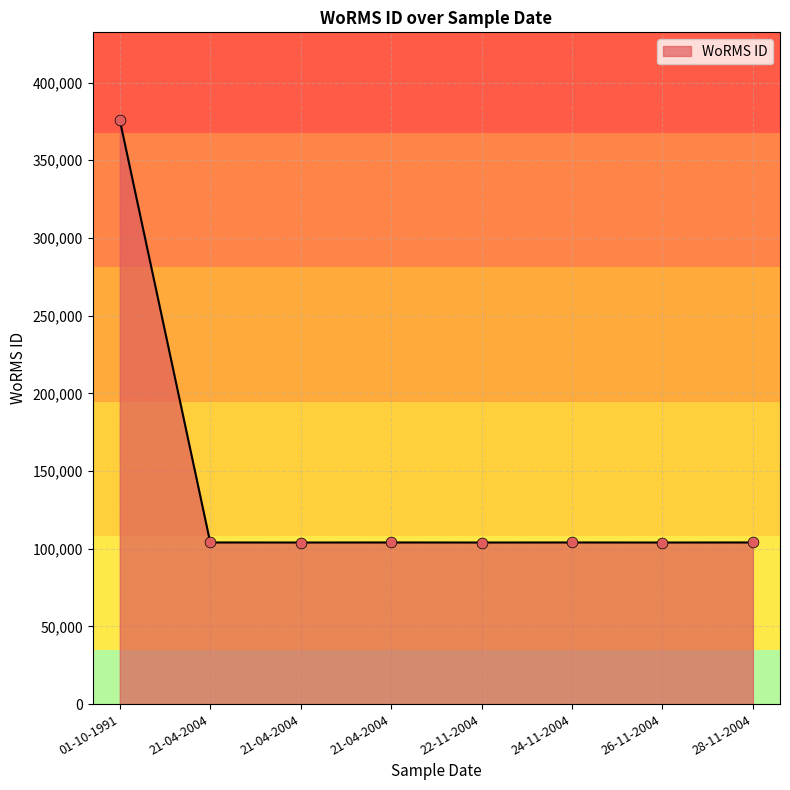

How many categories are shown in the chart?

8